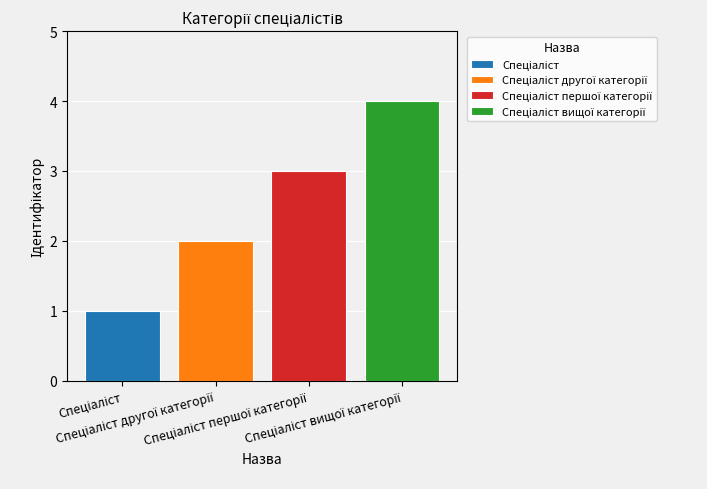

Are the bars grouped side by side (vs. stacked)?

Yes